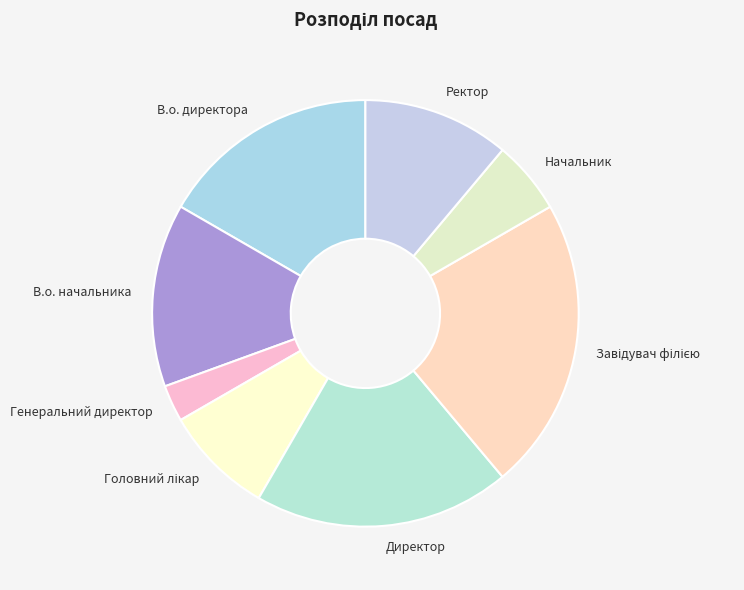

Approximately how many times larger is the value at В.о. начальника compared to Директор?

0.7